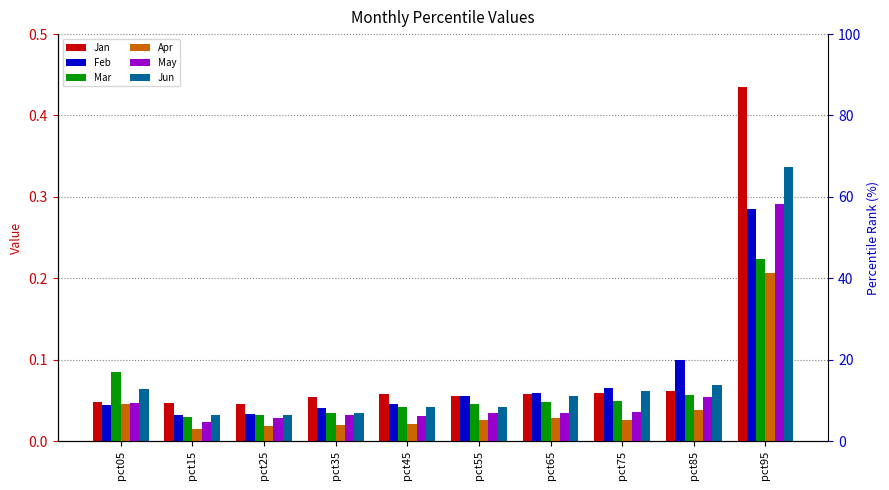

Which series changed the most between pct45 and pct85?

Feb